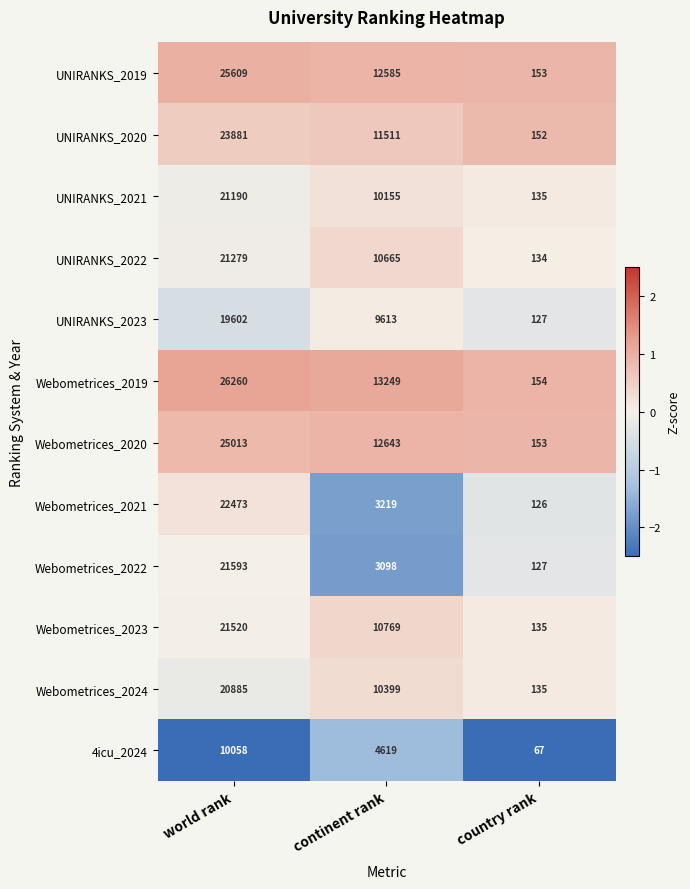

What is the sum of the UNIRANKS_2021 values at continent rank and world rank?

31345